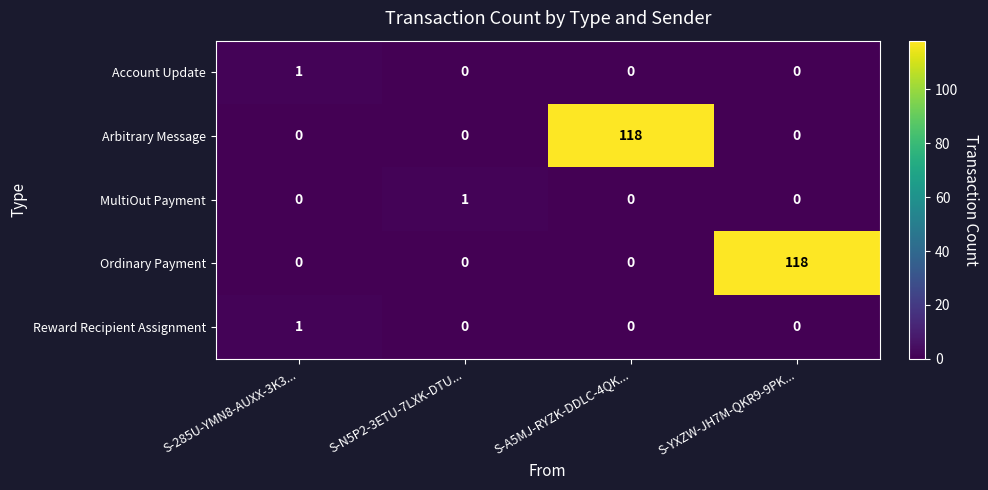

Reading left to right, extract all data points from this chart.

Account Update: S-285U-YMN8-AUXX-3K3...=1	S-N5P2-3ETU-7LXK-DTU...=0	S-A5MJ-RYZK-DDLC-4QK...=0	S-YXZW-JH7M-QKR9-9PK...=0
Arbitrary Message: S-285U-YMN8-AUXX-3K3...=0	S-N5P2-3ETU-7LXK-DTU...=0	S-A5MJ-RYZK-DDLC-4QK...=118	S-YXZW-JH7M-QKR9-9PK...=0
MultiOut Payment: S-285U-YMN8-AUXX-3K3...=0	S-N5P2-3ETU-7LXK-DTU...=1	S-A5MJ-RYZK-DDLC-4QK...=0	S-YXZW-JH7M-QKR9-9PK...=0
Ordinary Payment: S-285U-YMN8-AUXX-3K3...=0	S-N5P2-3ETU-7LXK-DTU...=0	S-A5MJ-RYZK-DDLC-4QK...=0	S-YXZW-JH7M-QKR9-9PK...=118
Reward Recipient Assignment: S-285U-YMN8-AUXX-3K3...=1	S-N5P2-3ETU-7LXK-DTU...=0	S-A5MJ-RYZK-DDLC-4QK...=0	S-YXZW-JH7M-QKR9-9PK...=0